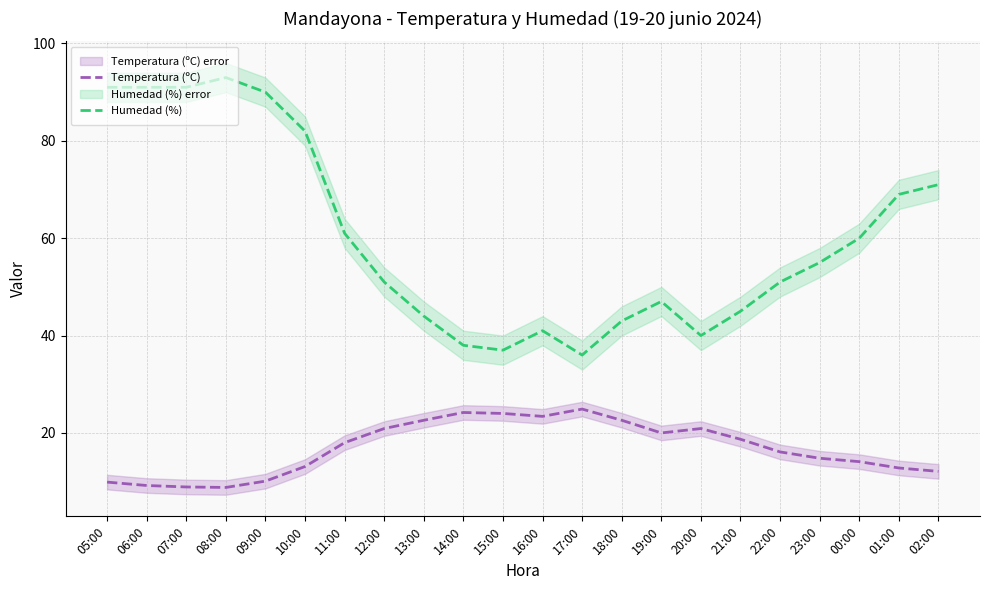

Reading left to right, extract all data points from this chart.

Temperatura (ºC): 05:00=9.9	06:00=9.2	07:00=8.9	08:00=8.8	09:00=10.1	10:00=13.1	11:00=18.0	12:00=20.9	13:00=22.6	14:00=24.2	15:00=24.0	16:00=23.4	17:00=24.9	18:00=22.6	19:00=20.0	20:00=20.9	21:00=18.7	22:00=16.1	23:00=14.8	00:00=14.1	01:00=12.8	02:00=12.1
Humedad (%): 05:00=91.0	06:00=91.0	07:00=91.0	08:00=93.0	09:00=90.0	10:00=82.0	11:00=61.0	12:00=51.0	13:00=44.0	14:00=38.0	15:00=37.0	16:00=41.0	17:00=36.0	18:00=43.0	19:00=47.0	20:00=40.0	21:00=45.0	22:00=51.0	23:00=55.0	00:00=60.0	01:00=69.0	02:00=71.0